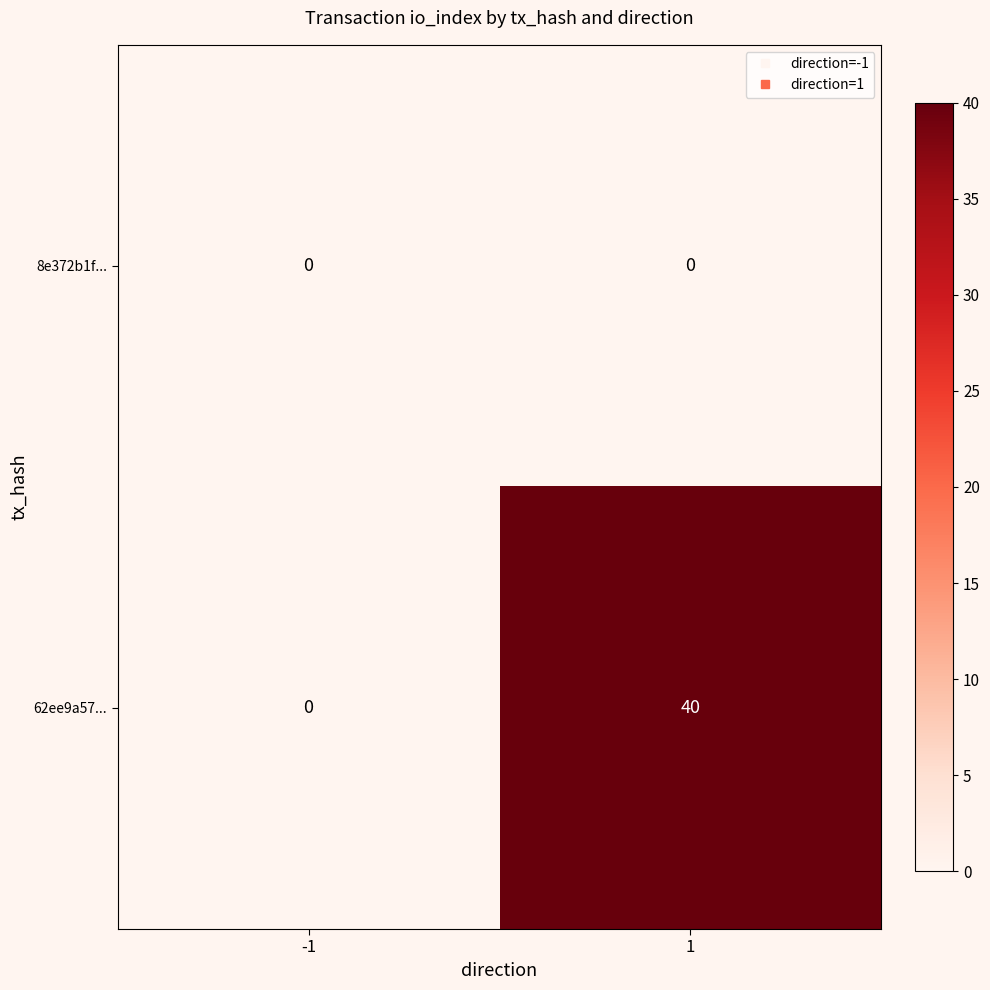

Which series has the largest total across all categories?

62ee9a57...